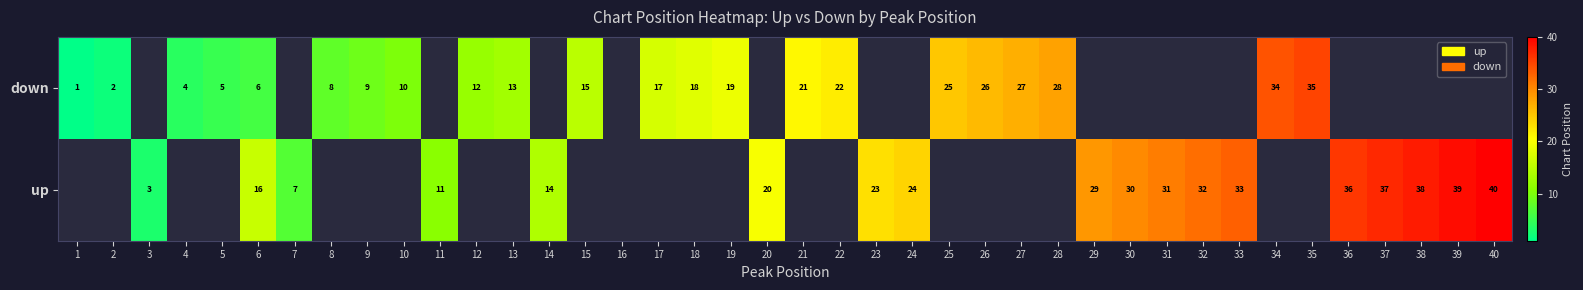

Is it true that up equals 10 at 7?

False